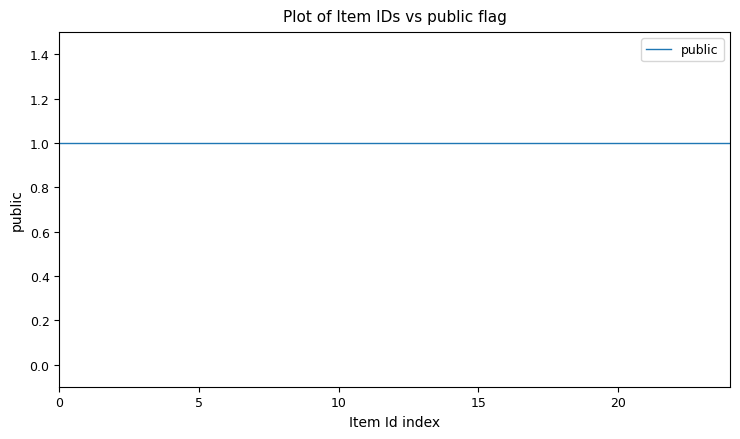

What is the greatest value displayed?

1